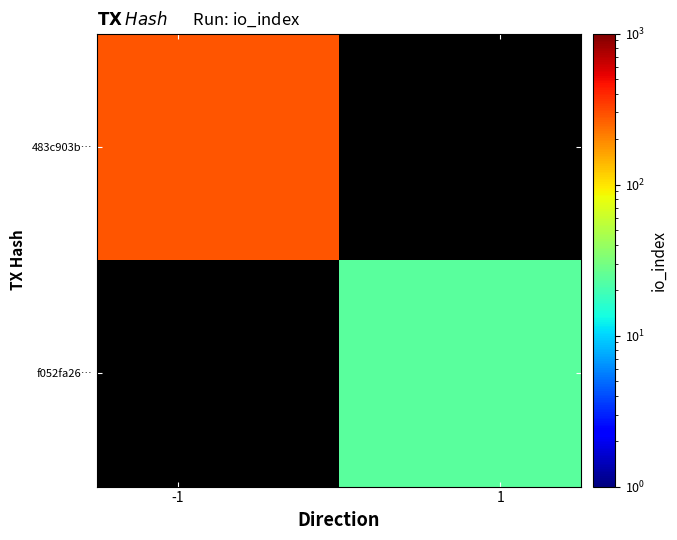

What is the minimum value shown in the chart?

24.0